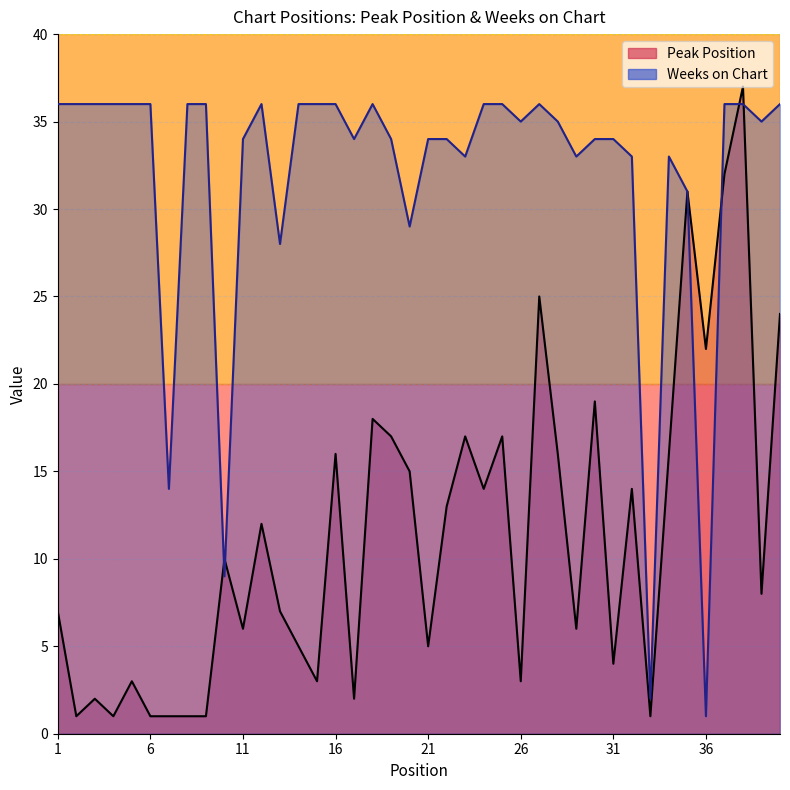

What is the value of the Peak Position point at the 12th from the left?

12